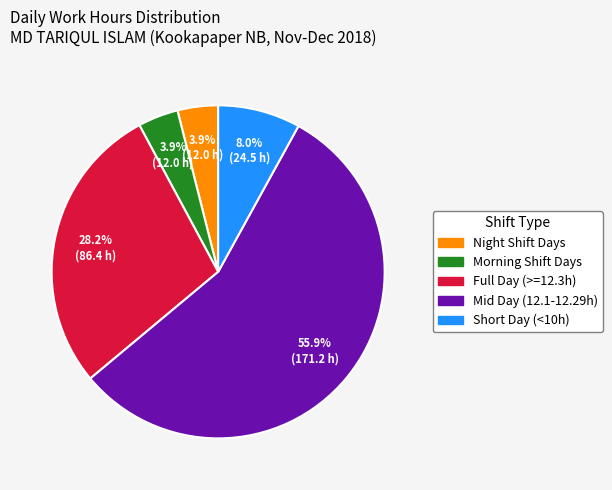

Is there a majority slice in this chart?

Yes